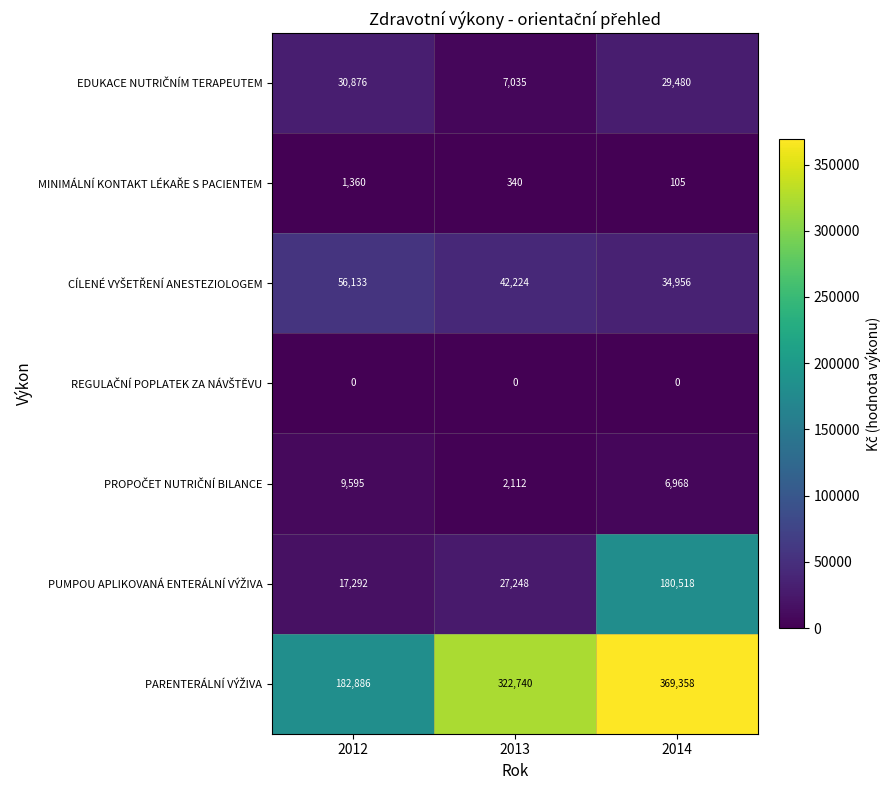

At which category is the sum across all series the highest?

2014